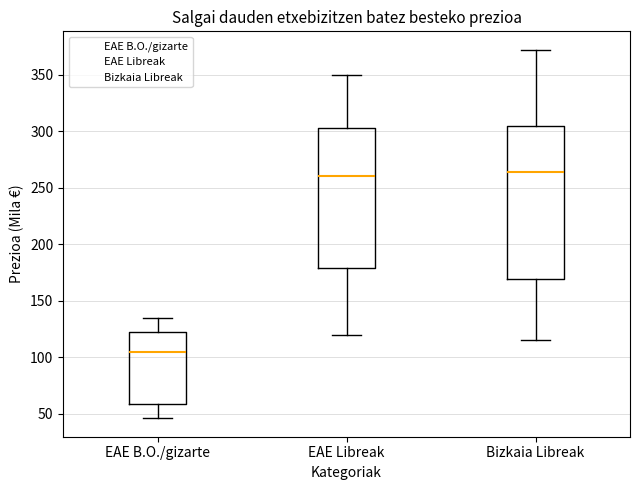

Where is the lower edge of the box for EAE B.O./gizarte on the y-axis? The values are not printed on the chart, so give them approximately, as read against the axis.

60